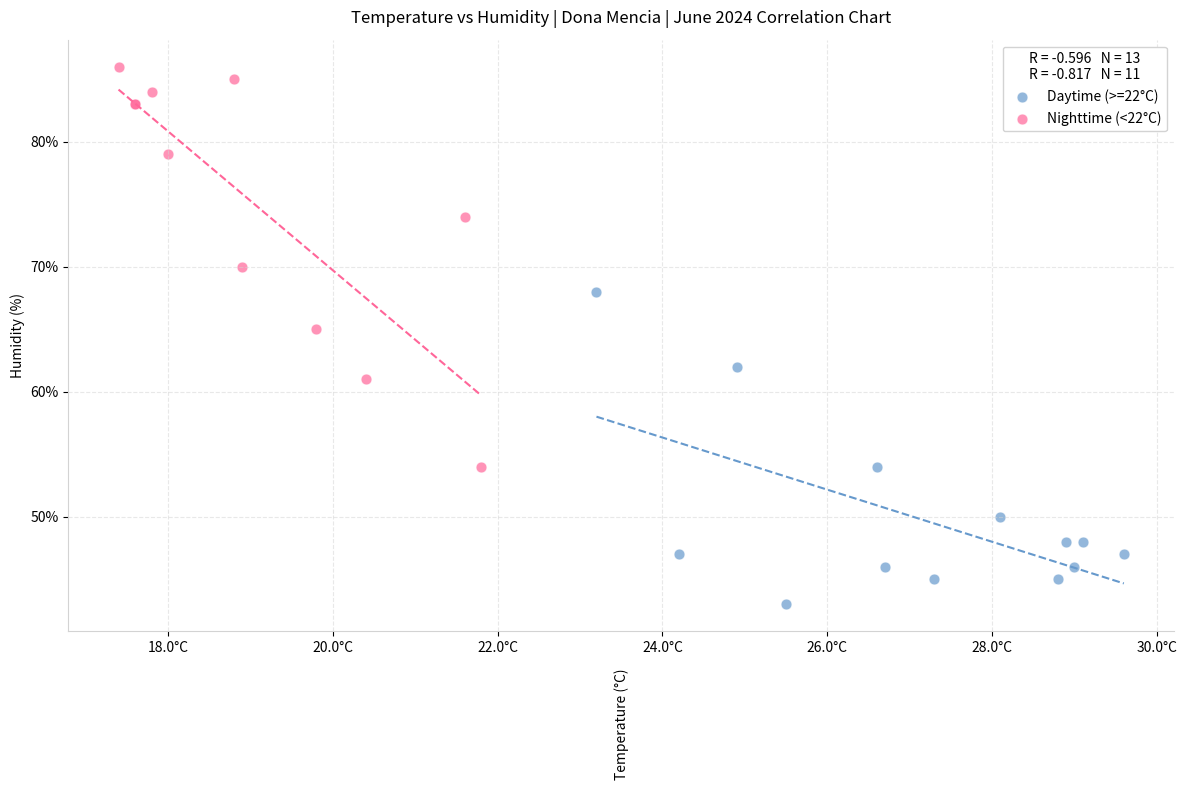

Which series reaches the minimum Y coordinate?

Daytime (>=22°C)